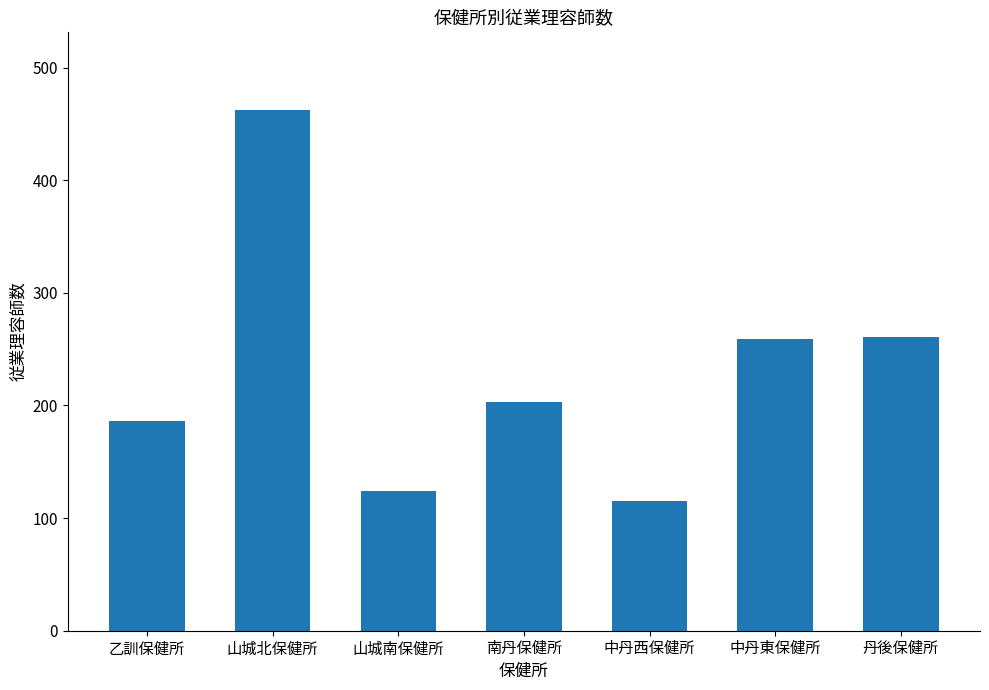

What is the maximum value shown in the chart?

462